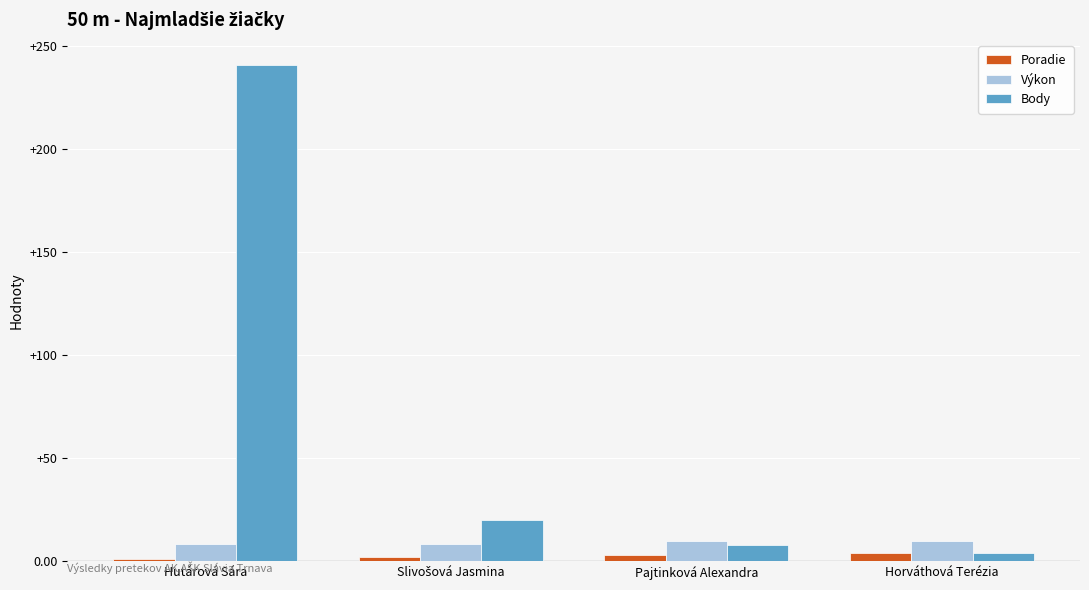

What are all the series names shown in the legend?

Poradie, Výkon, Body